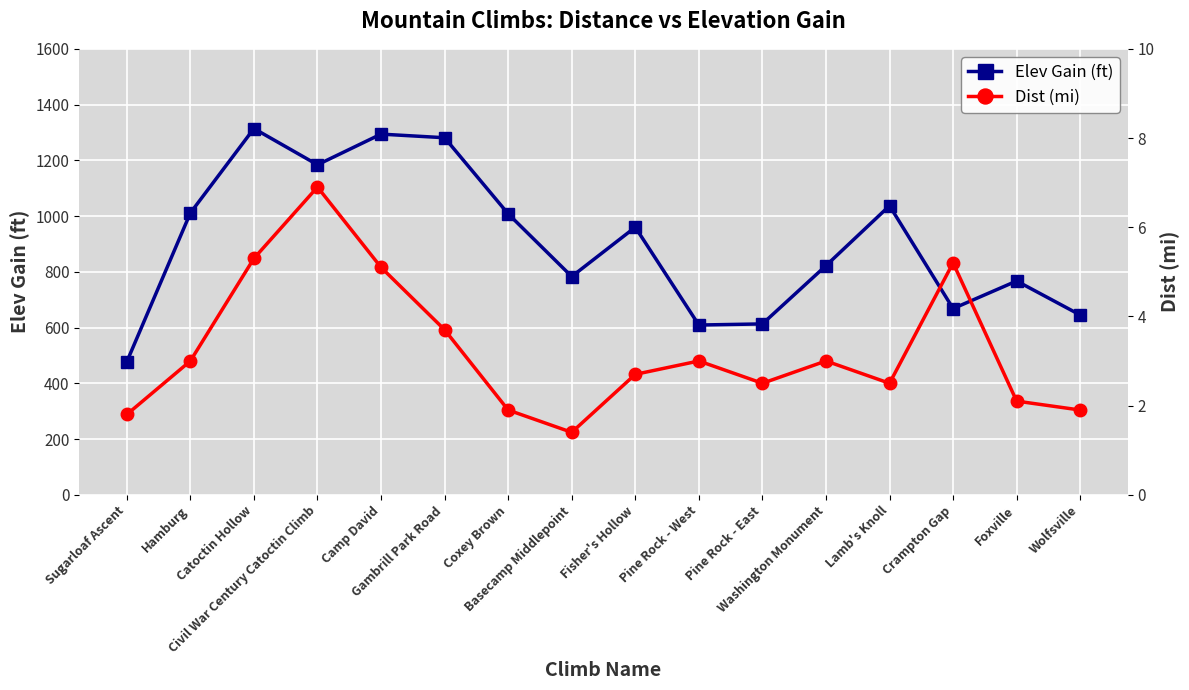

Which series has the widest spread of values?

Elev Gain (ft)